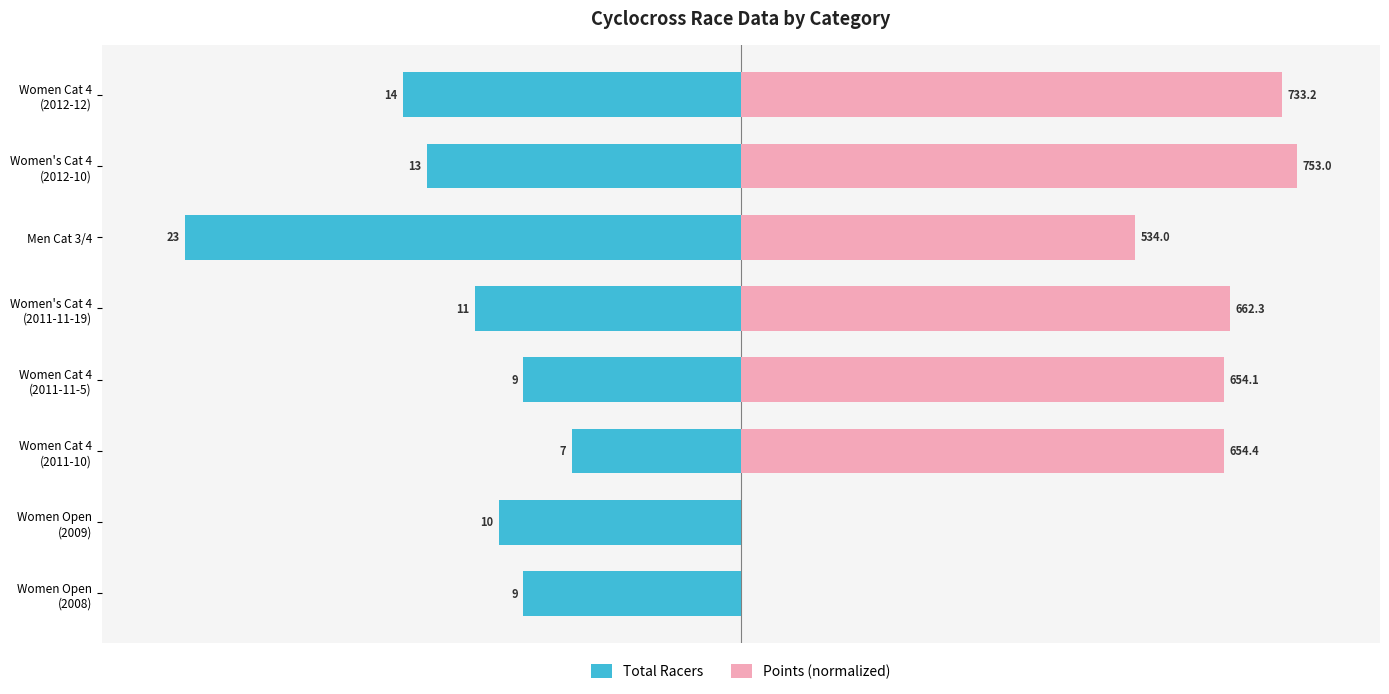

Rank the series by their maximum value, from highest to lowest.

Points (normalized), Total Racers